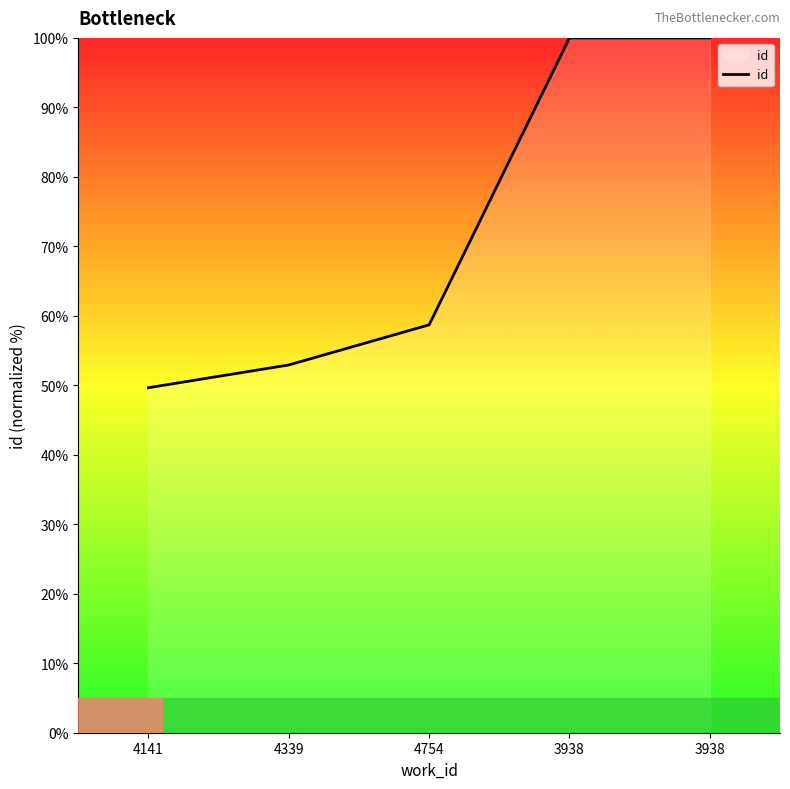

What is the sum of the values at 3938 and 4141?

149.7